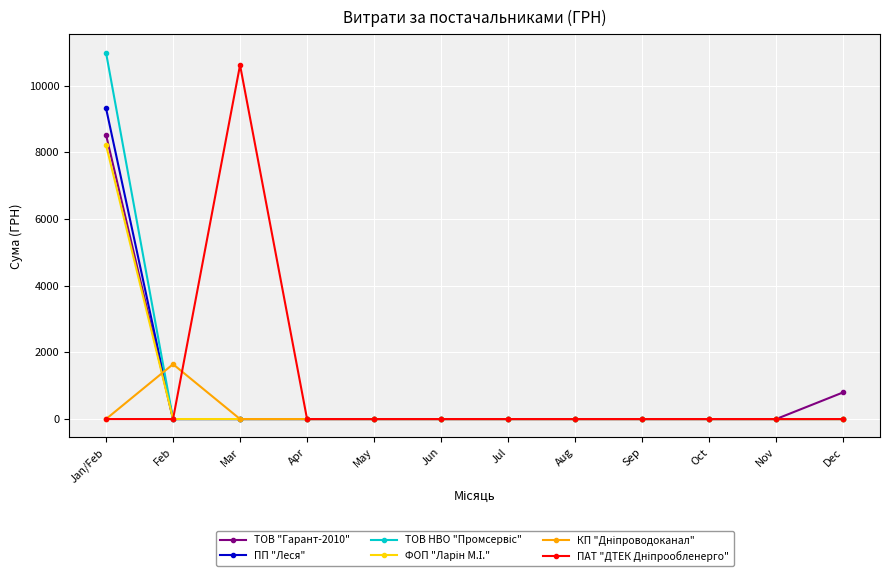

At which category is the sum across all series the highest?

Jan/Feb